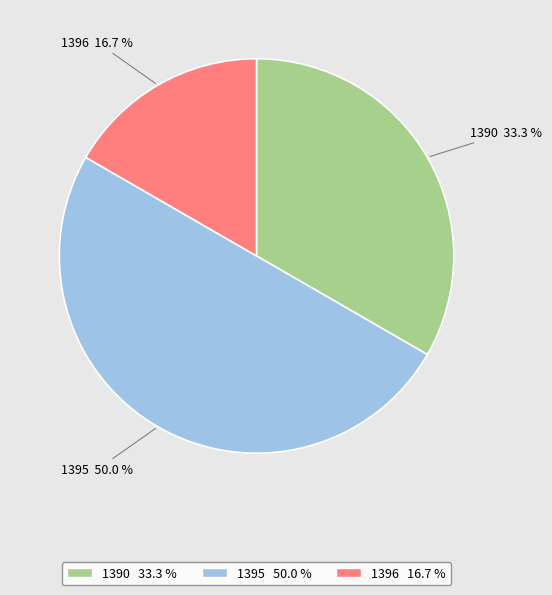

Which category has the biggest portion of the pie?

1395